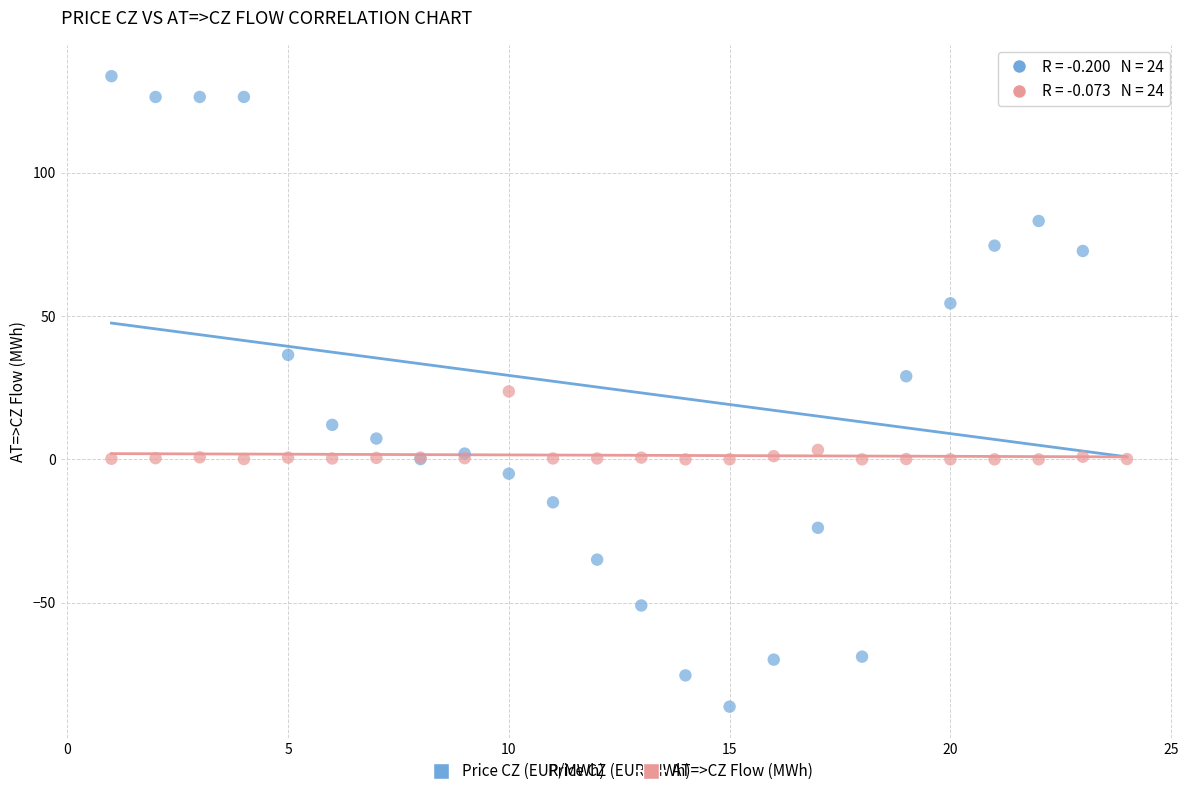

Which series has the widest spread of Y values?

Price CZ (EUR/MWh)